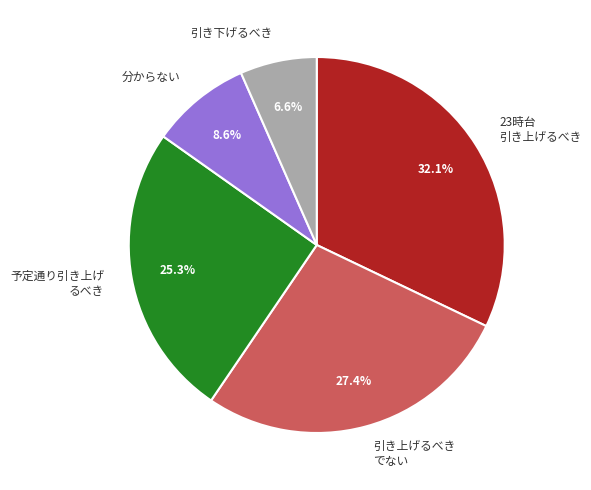

Which has a higher value, 引き上げるべき でない or 引き下げるべき?

引き上げるべき でない